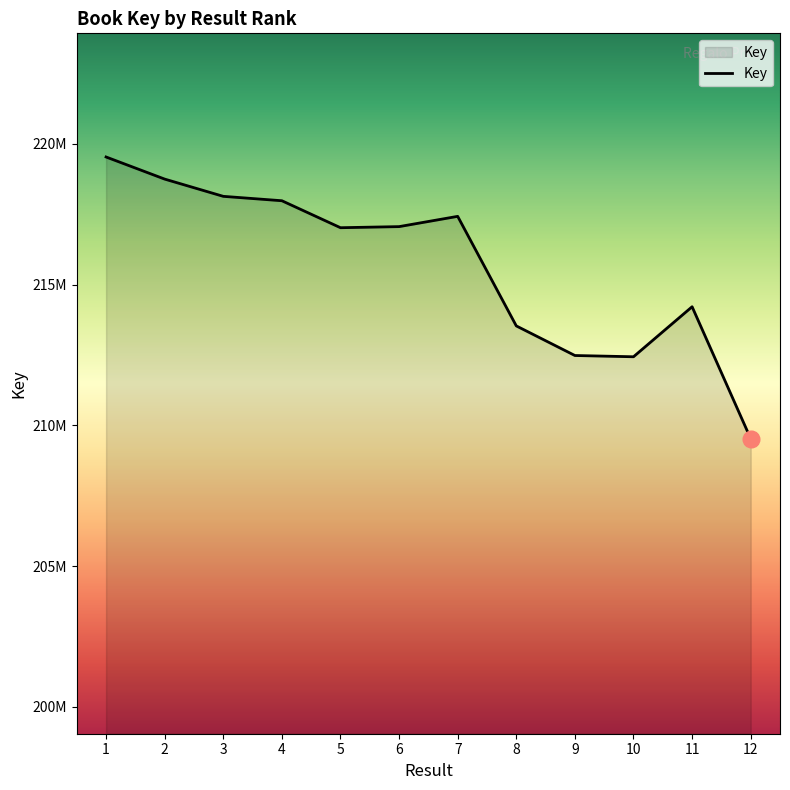

Where is the first local maximum?

7